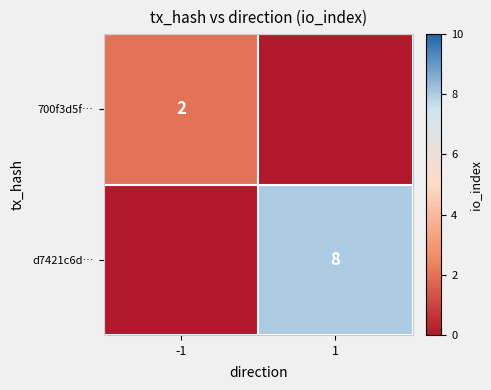

True or false: d7421c6d… has a value of 11 at 1.

False